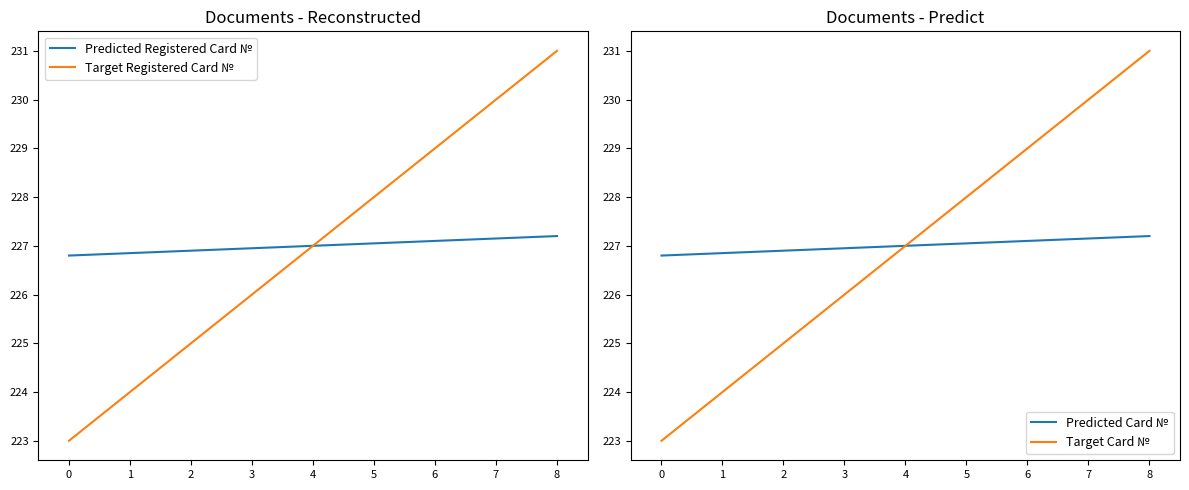

Where does the Predicted Registered Card № series first go above 227?

5